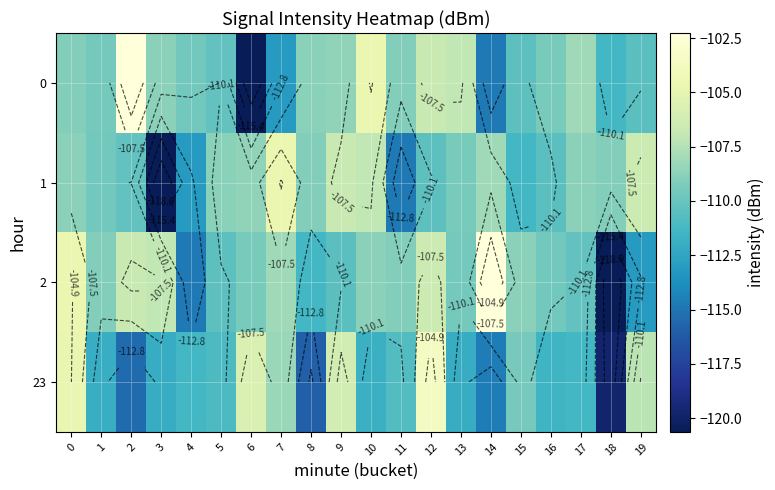

The value of 23 at 2 is -115.4. True or false?

True